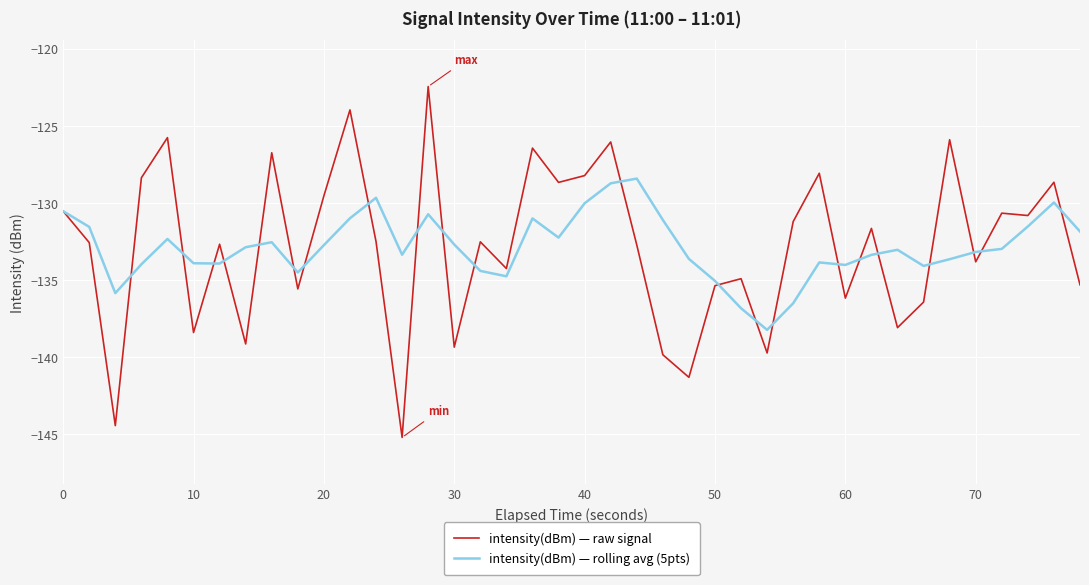

What is the average value of the intensity(dBm) — rolling avg (5pts) series?

-132.9